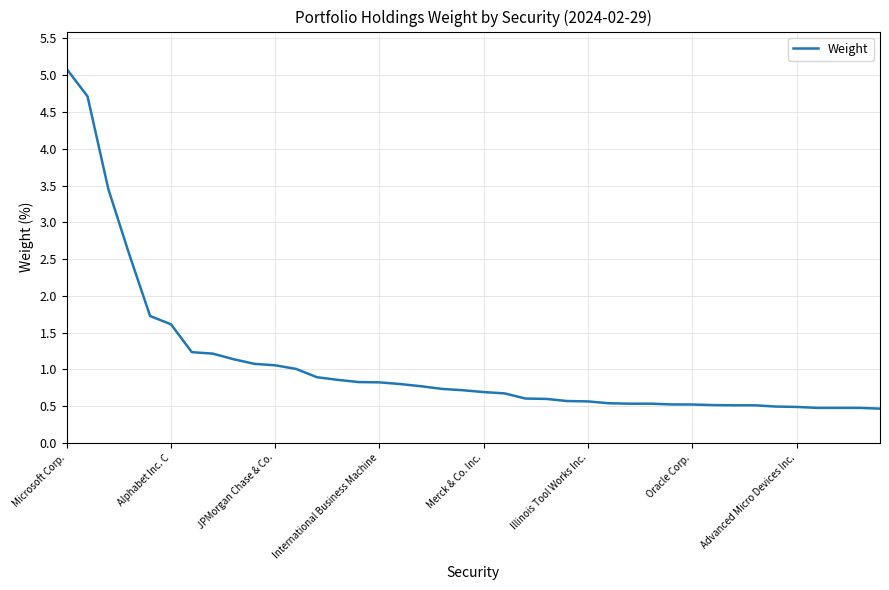

Reading left to right, transcribe all the data shown in this chart.

5.1	4.7	3.4	2.6	1.7	1.6	1.2	1.2	1.1	1.1	1.1	1.0	0.9	0.9	0.8	0.8	0.8	0.8	0.7	0.7	0.7	0.7	0.6	0.6	0.6	0.6	0.5	0.5	0.5	0.5	0.5	0.5	0.5	0.5	0.5	0.5	0.5	0.5	0.5	0.5